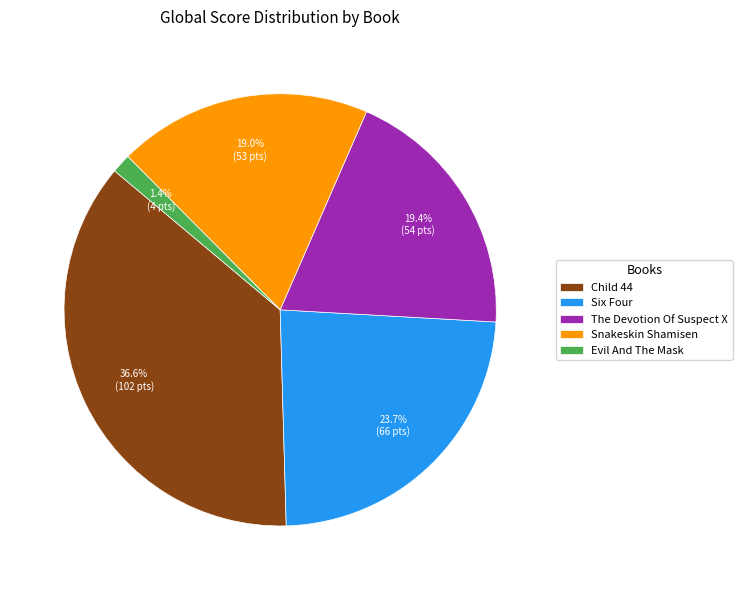

To the nearest percent, what is the average slice percentage?

20%